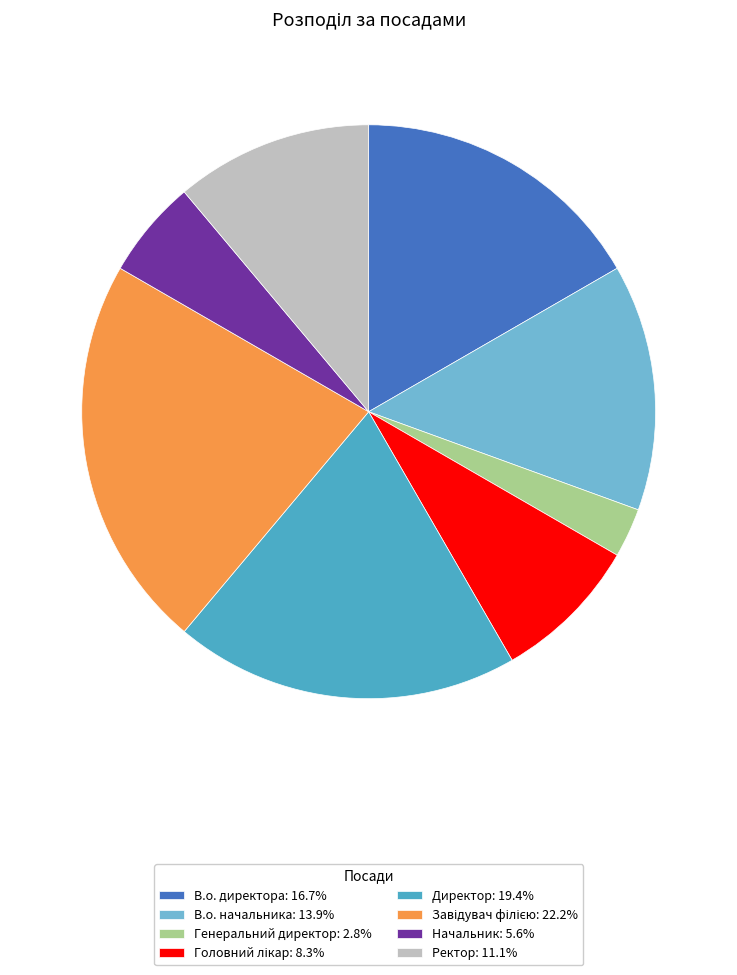

Is the sum of Ректор: 11.1% and Директор: 19.4% greater than half?

No